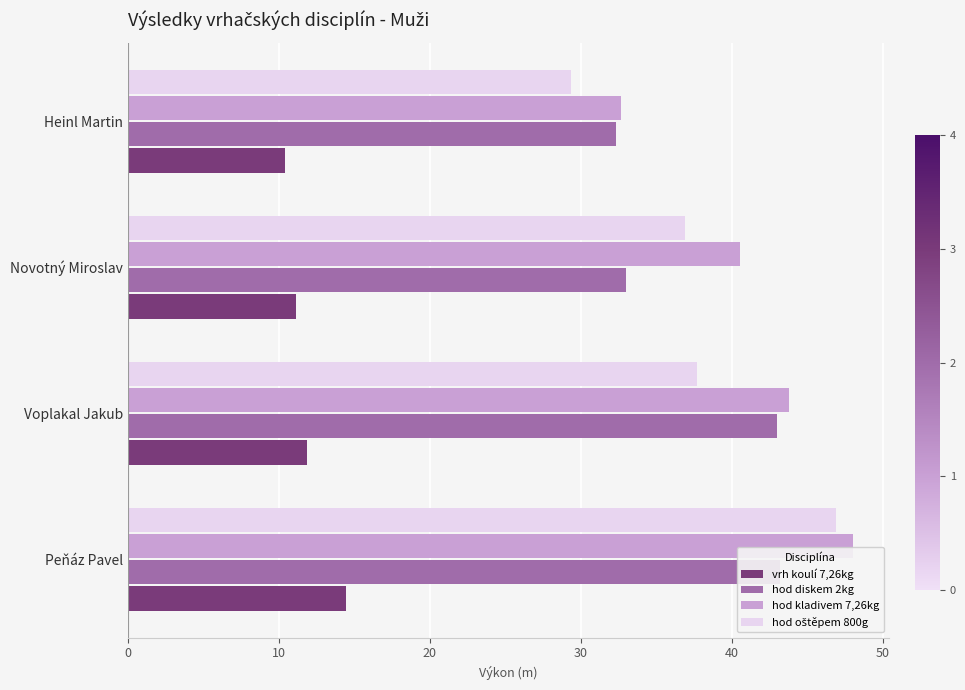

What is the difference between the second highest and second lowest values in the hod kladivem 7,26kg series?

3.2